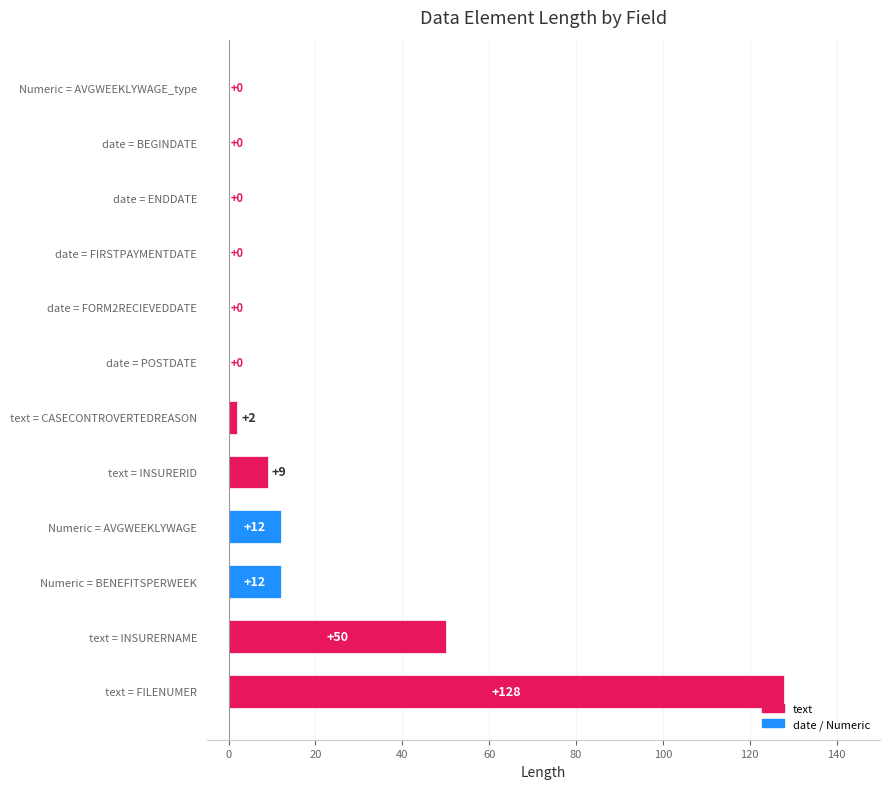

Reading bottom to top, list all the values displayed in this chart.

text = FILENUMER=128	text = INSURERNAME=50	Numeric = BENEFITSPERWEEK=12	Numeric = AVGWEEKLYWAGE=12	text = INSURERID=9	text = CASECONTROVERTEDREASON=2	date = POSTDATE=0	date = FORM2RECIEVEDDATE=0	date = FIRSTPAYMENTDATE=0	date = ENDDATE=0	date = BEGINDATE=0	Numeric = AVGWEEKLYWAGE_type=0